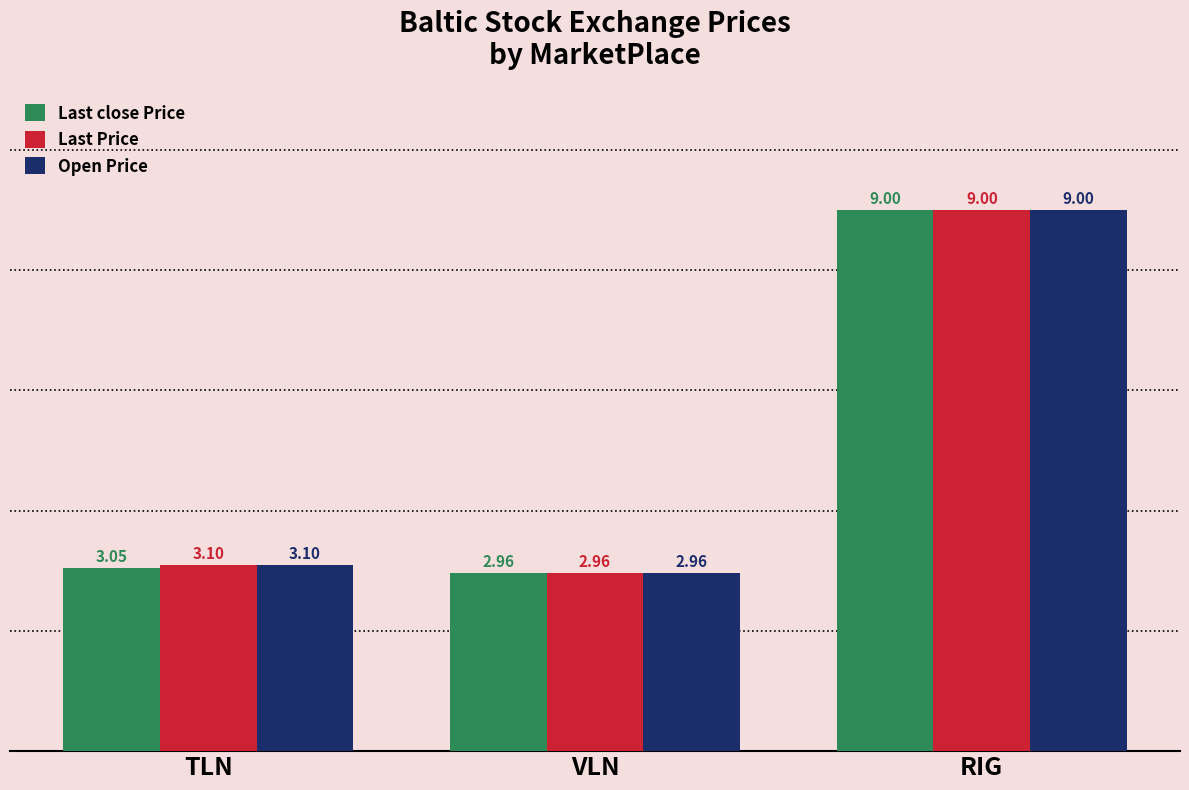

At which label is Last Price closest to 5?

TLN